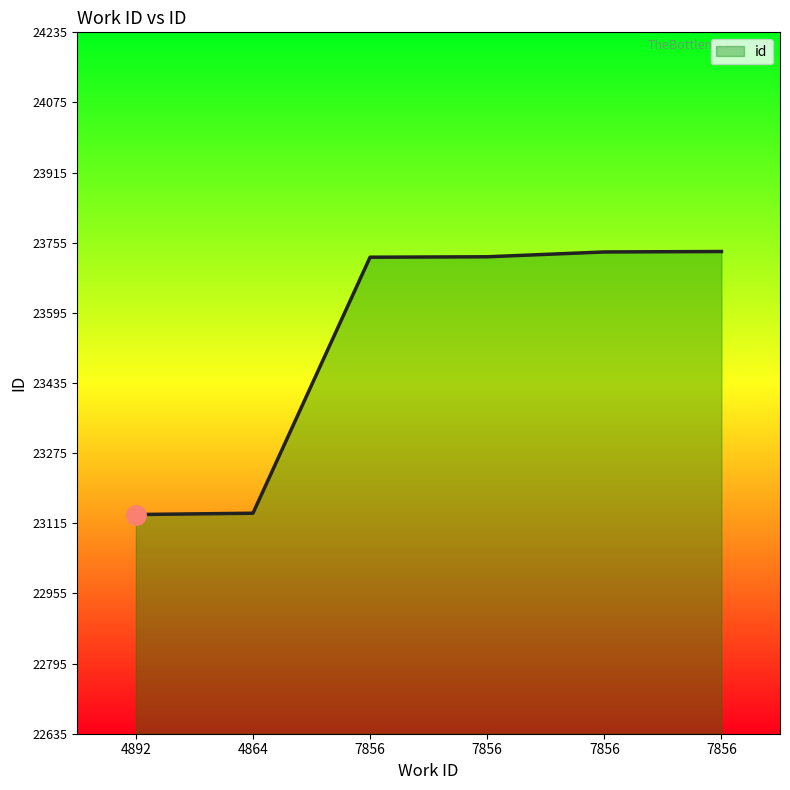

Between 7856 and 7856, which is larger?

7856